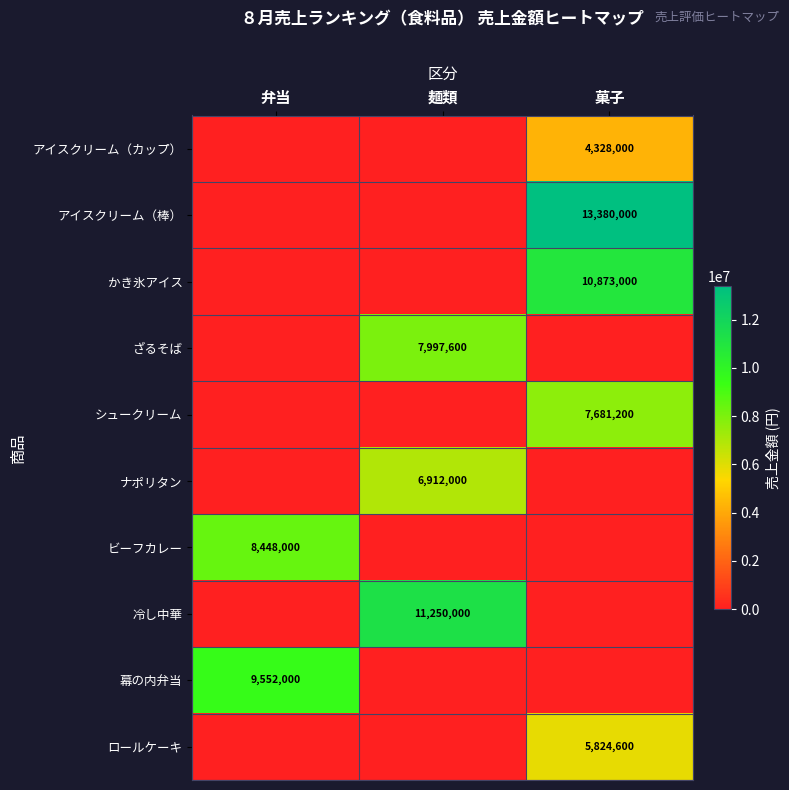

Between 菓子 and 弁当, which is larger?

菓子